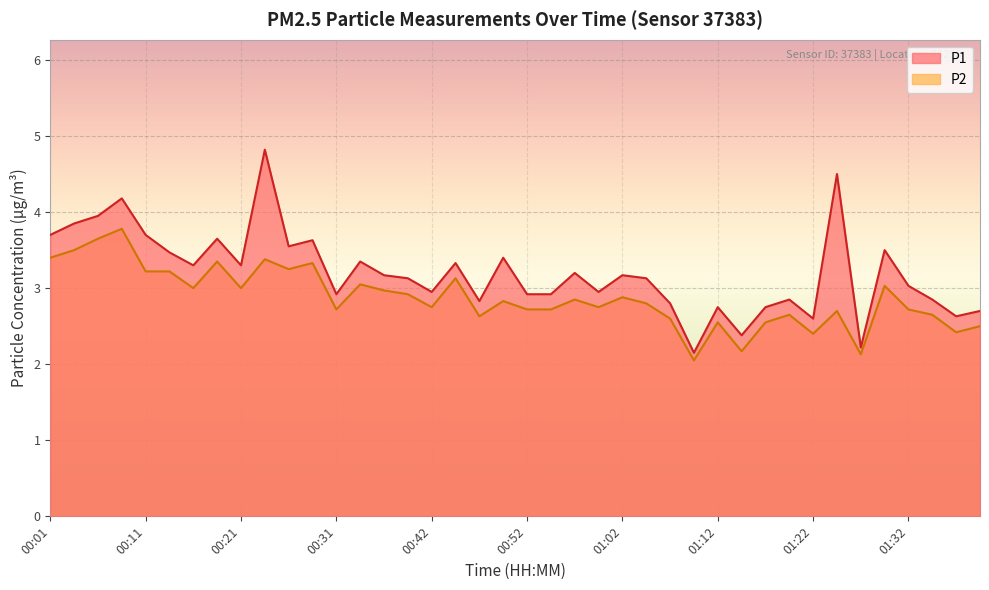

Reading right to left, transcribe all the data shown in this chart.

P1: 01:39=2.7	01:37=2.6	01:34=2.9	01:32=3.0	01:29=3.5	01:27=2.2	01:24=4.5	01:22=2.6	01:19=2.9	01:17=2.8	01:14=2.4	01:12=2.8	01:09=2.1	01:07=2.8	01:04=3.1	01:02=3.2	00:59=3.0	00:57=3.2	00:54=2.9	00:52=2.9	00:49=3.4	00:47=2.8	00:44=3.3	00:42=3.0	00:39=3.1	00:36=3.2	00:34=3.4	00:31=2.9	00:29=3.6	00:27=3.5	00:24=4.8	00:21=3.3	00:19=3.6	00:16=3.3	00:14=3.5	00:11=3.7	00:09=4.2	00:06=4.0	00:04=3.9	00:01=3.7
P2: 01:39=2.5	01:37=2.4	01:34=2.6	01:32=2.7	01:29=3.0	01:27=2.1	01:24=2.7	01:22=2.4	01:19=2.6	01:17=2.5	01:14=2.2	01:12=2.5	01:09=2.0	01:07=2.6	01:04=2.8	01:02=2.9	00:59=2.8	00:57=2.9	00:54=2.7	00:52=2.7	00:49=2.8	00:47=2.6	00:44=3.1	00:42=2.8	00:39=2.9	00:36=3.0	00:34=3.0	00:31=2.7	00:29=3.3	00:27=3.2	00:24=3.4	00:21=3.0	00:19=3.4	00:16=3.0	00:14=3.2	00:11=3.2	00:09=3.8	00:06=3.6	00:04=3.5	00:01=3.4